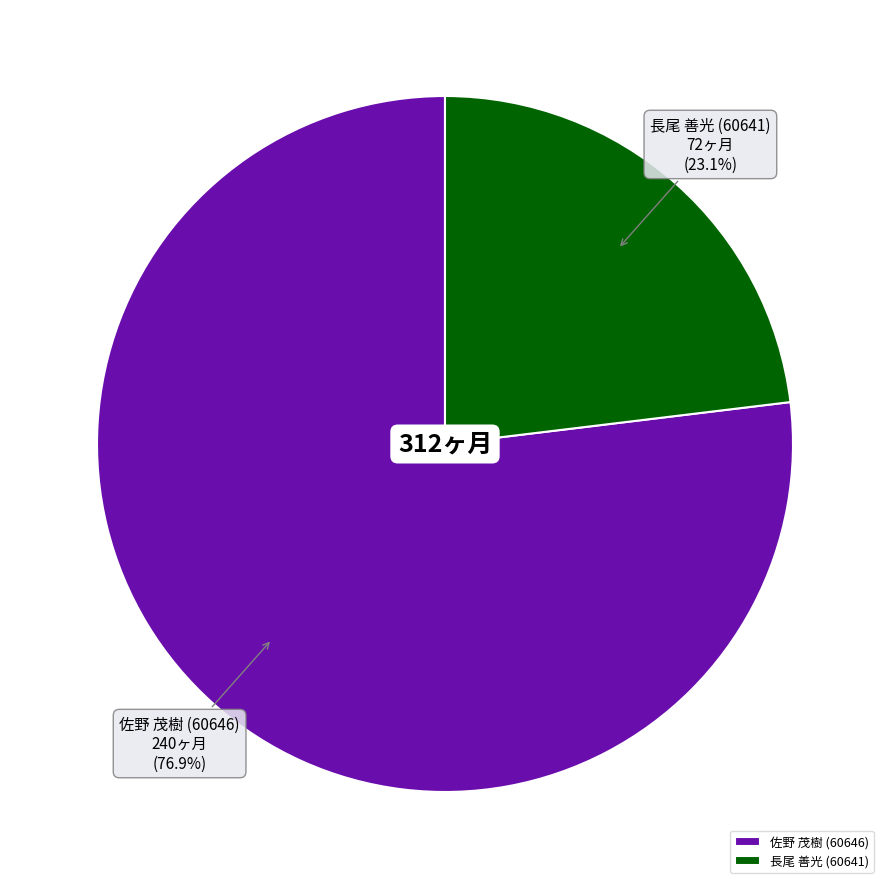

What percentage is the 佐野 茂樹 (60646) slice, to the nearest percent?

77%